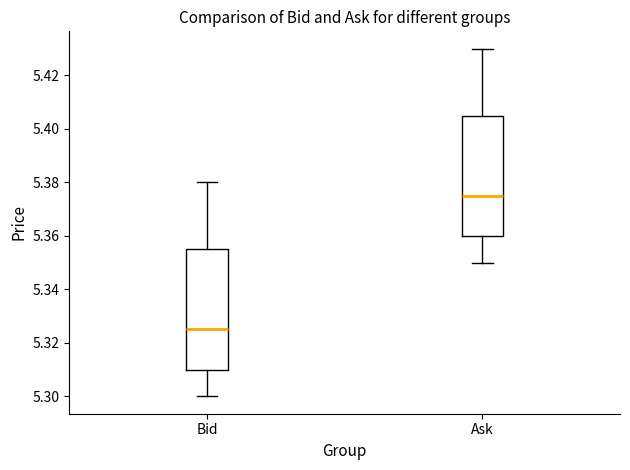

Where does the upper whisker of the box for Bid end on the y-axis? The values are not printed on the chart, so give them approximately, as read against the axis.

5.380